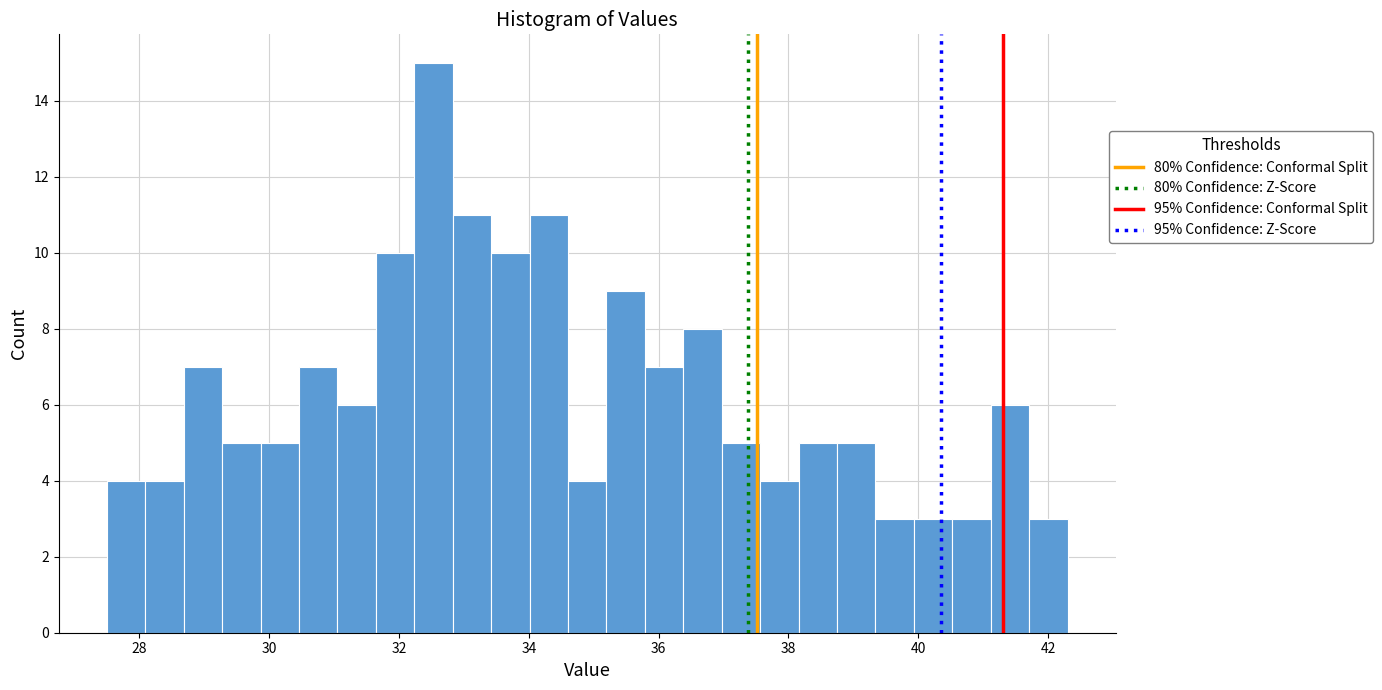

Read against the x-axis, roughly where is the centre of the tallest bar?

32.6